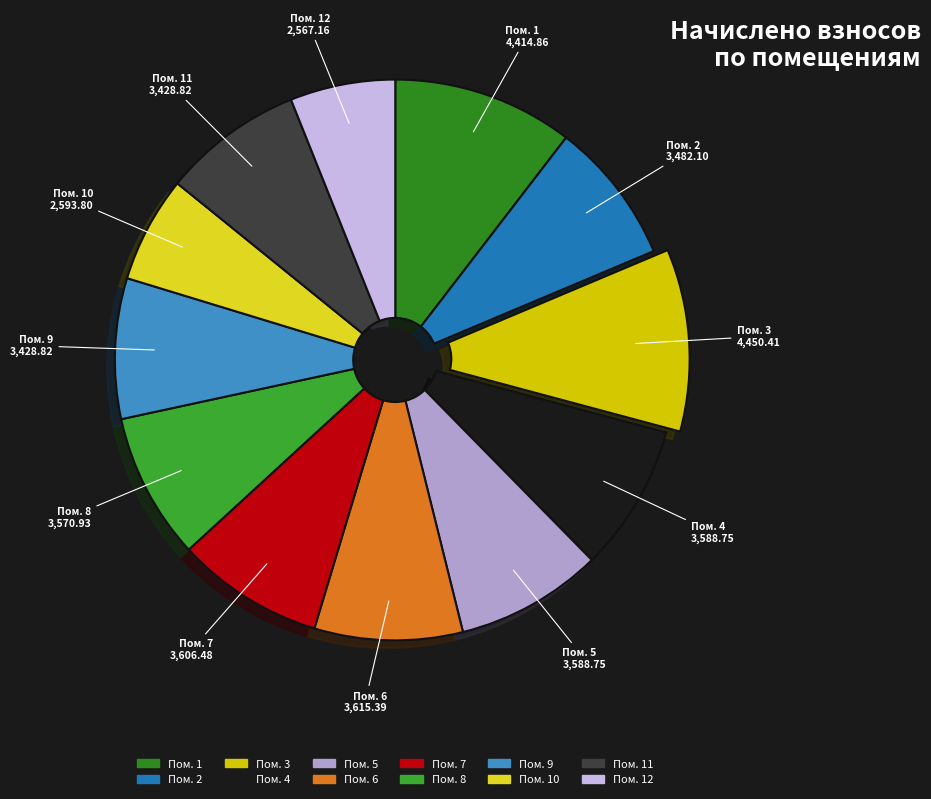

Do Пом. 12 and Пом. 6 together represent more than half of the pie?

No